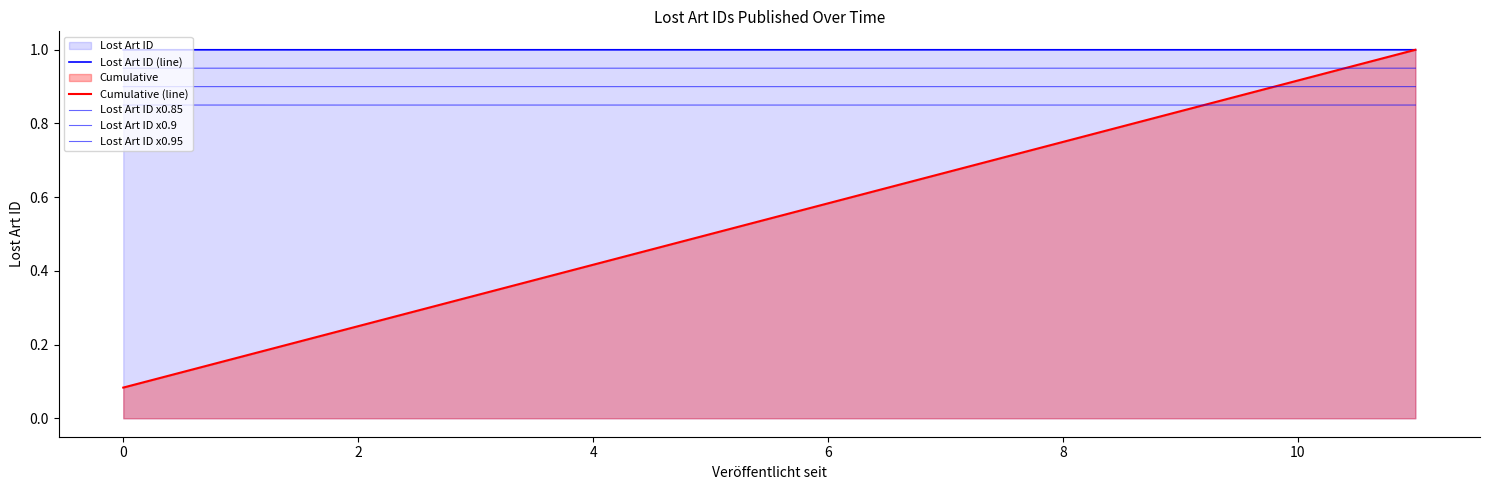

At 0, list the series in order from smallest to largest.

Cumulative (line), Lost Art ID x0.85, Lost Art ID x0.9, Lost Art ID x0.95, Lost Art ID (line)